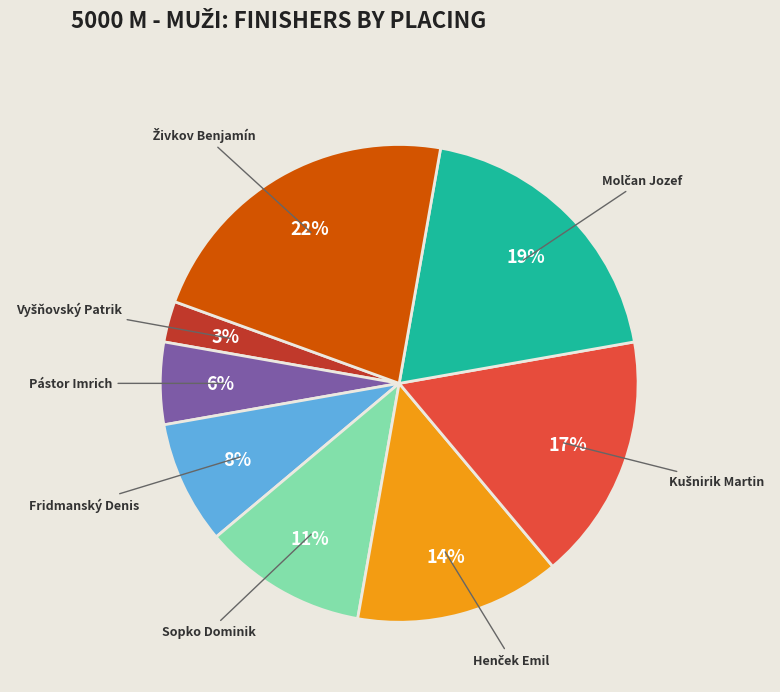

Is there a majority slice in this chart?

No